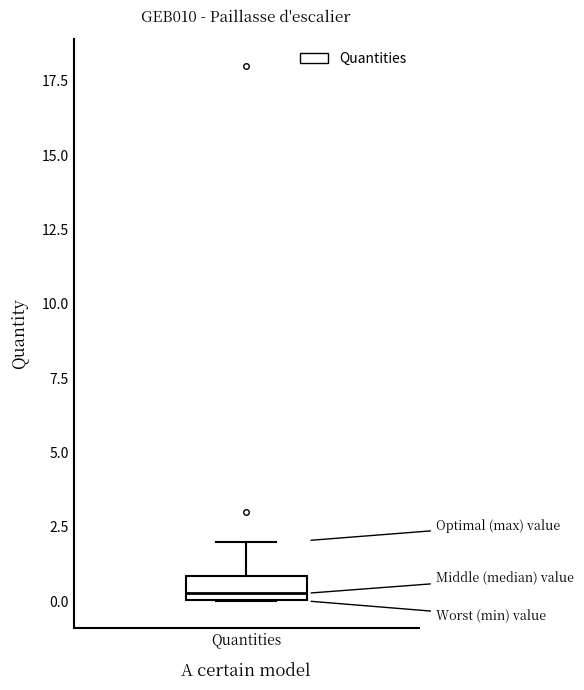

Where does the upper whisker of the box for Quantities end on the y-axis? The values are not printed on the chart, so give them approximately, as read against the axis.

2.0